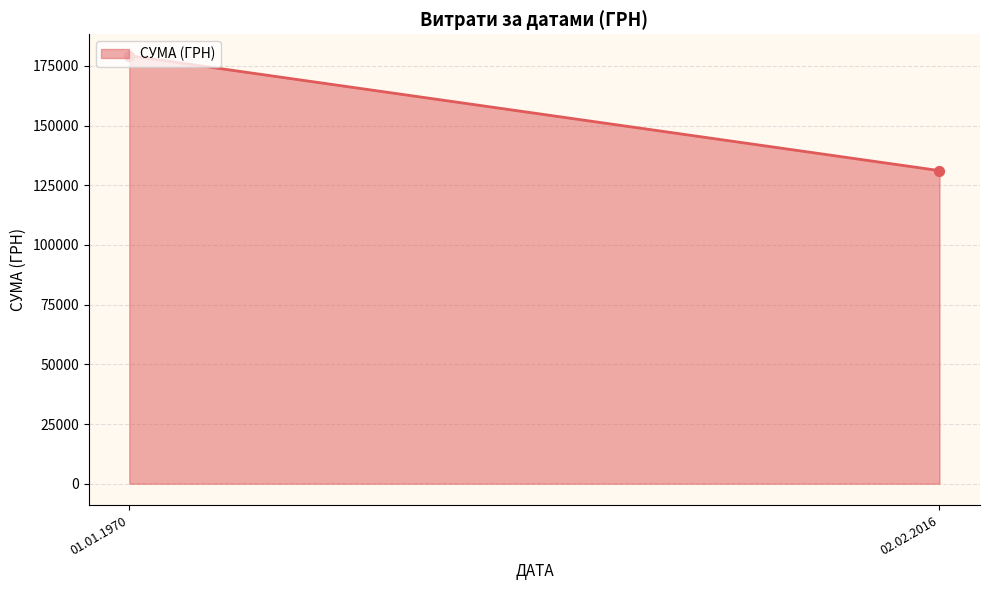

Which has a higher value, 02.02.2016 or 02.02.2016?

02.02.2016